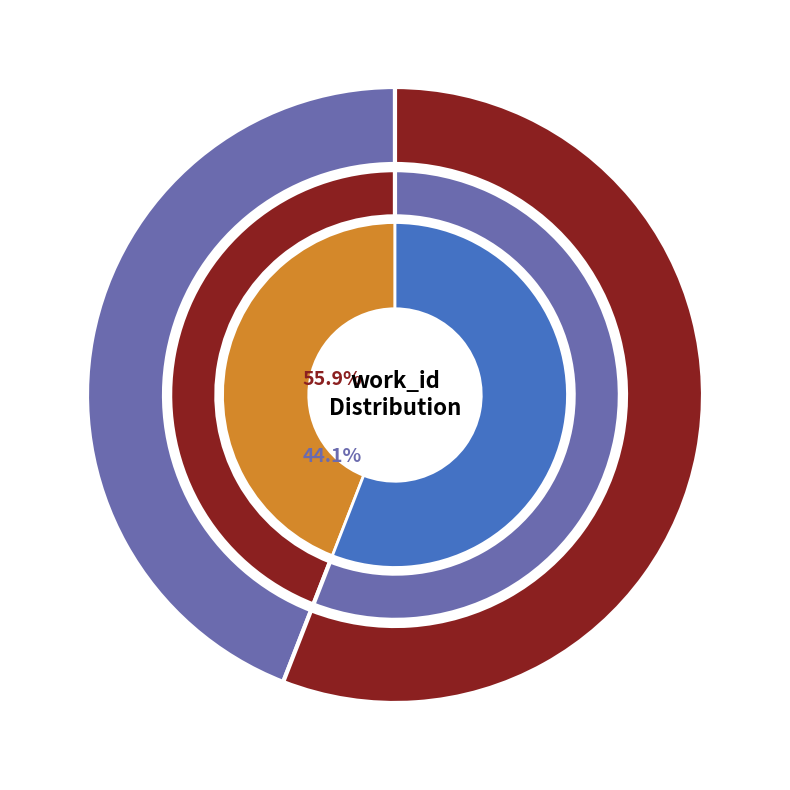

Between 2004-06-22 and 2011-07-19, which is larger?

2011-07-19